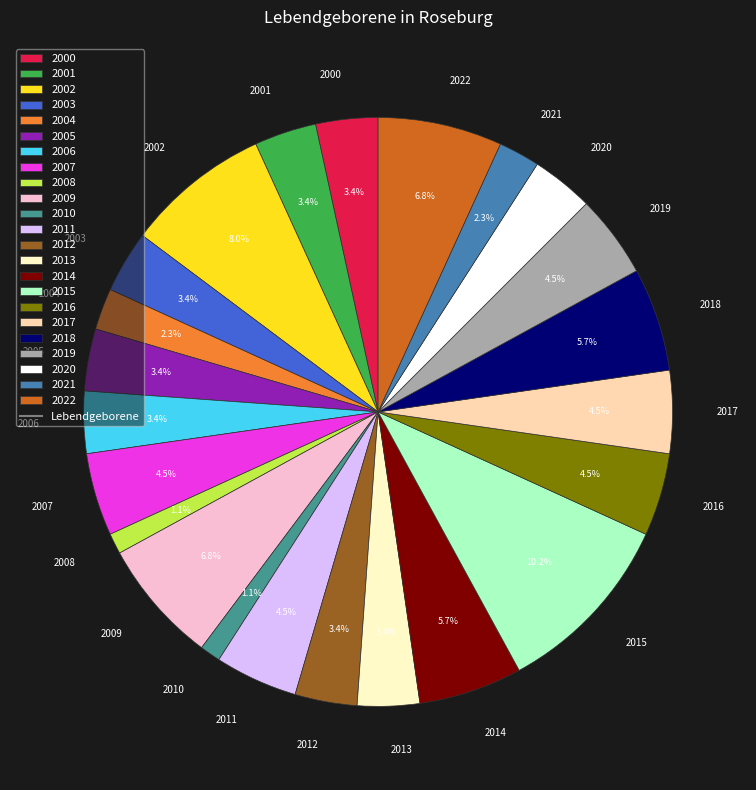

Which category has the biggest portion of the pie?

2015